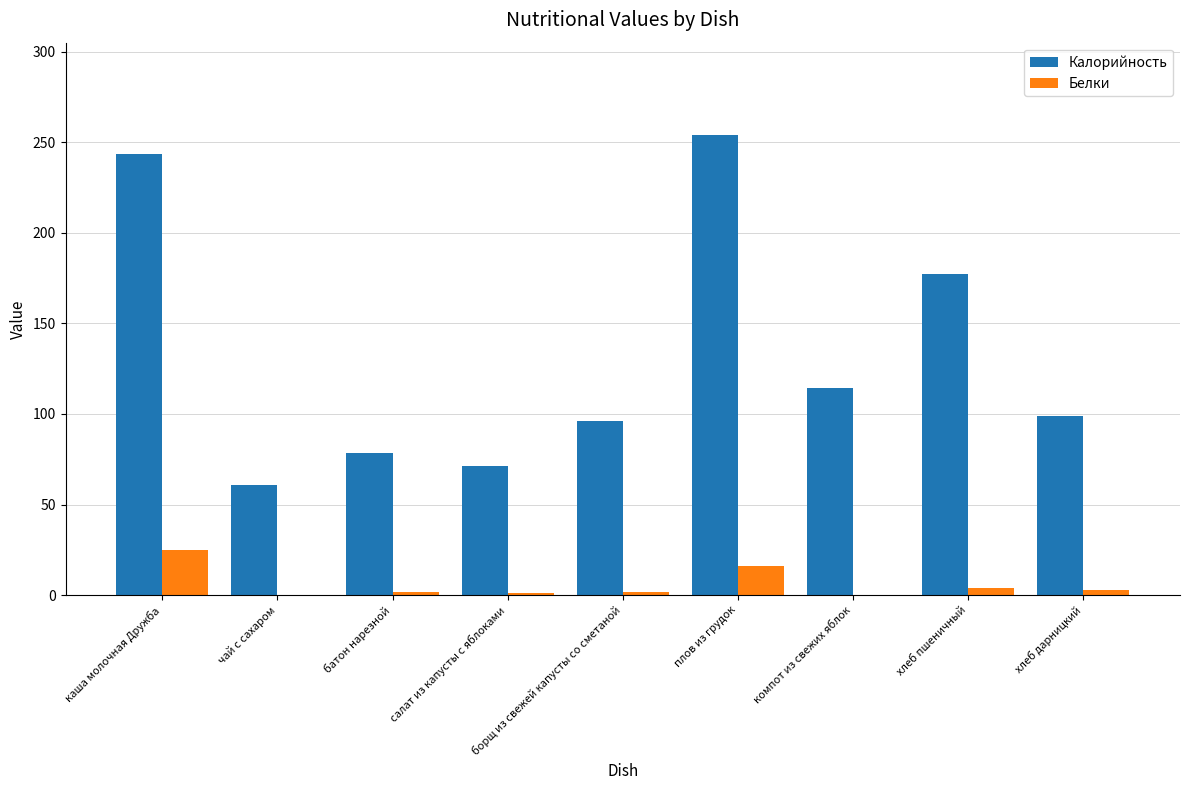

At which label is Белки closest to 12?

плов из грудок